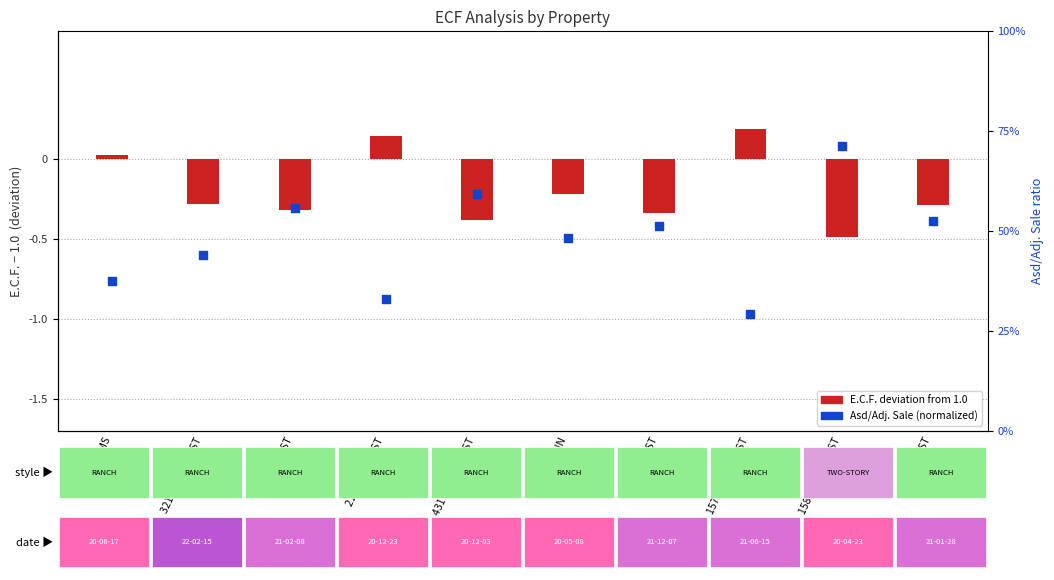

Which series contains the highest Y value?

Asd/Adj. Sale (normalized)